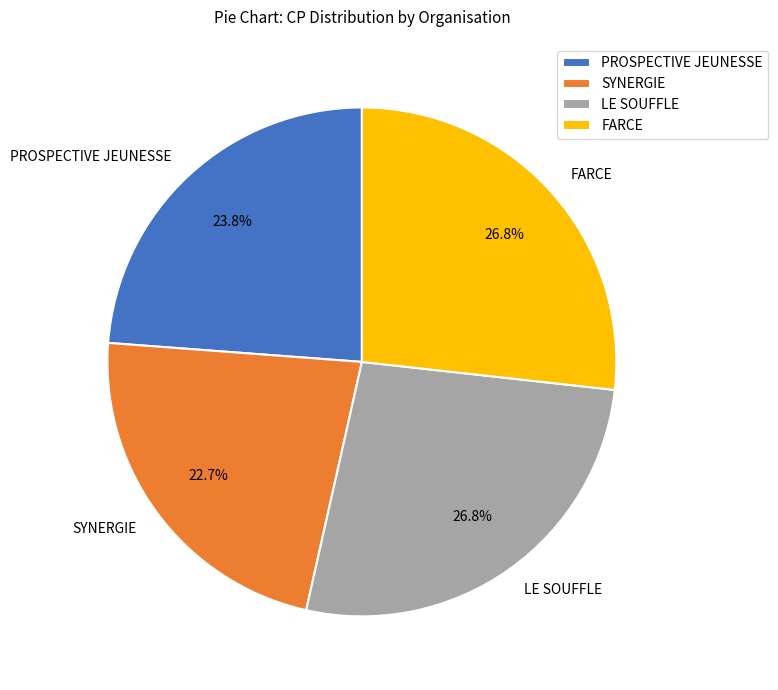

To the nearest percent, what percentage of the pie is SYNERGIE?

23%